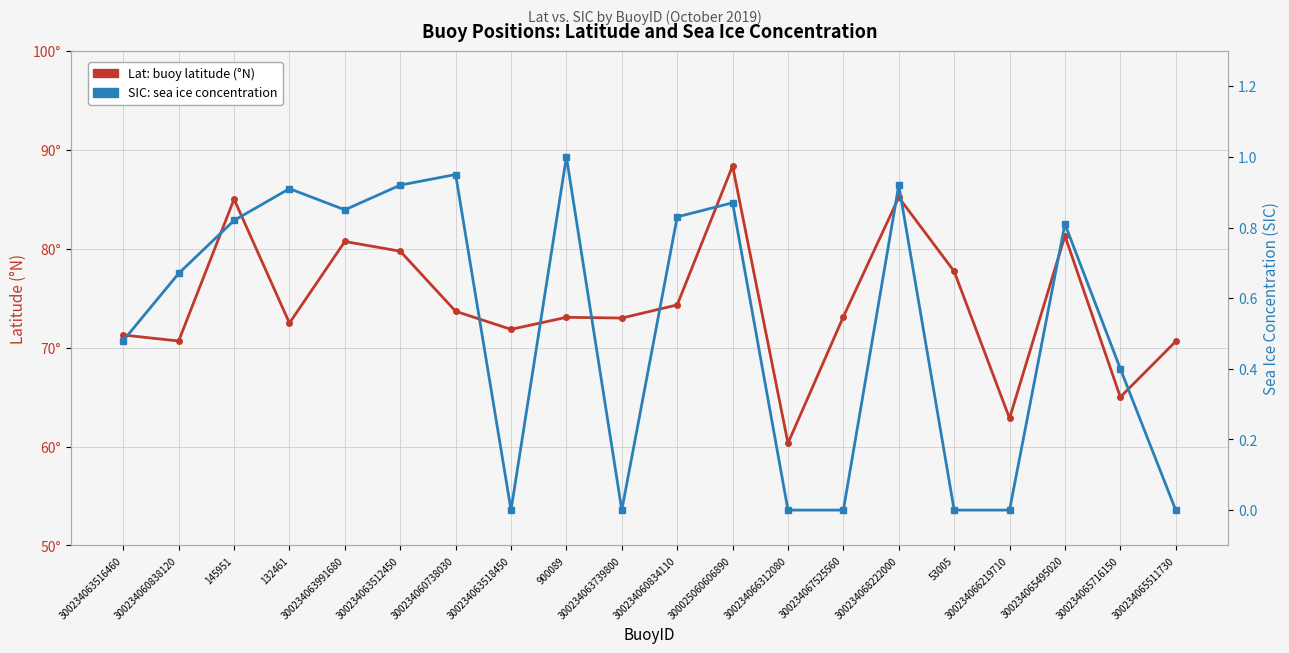

What is the value of the Lat point at the 8th from the left?

71.8